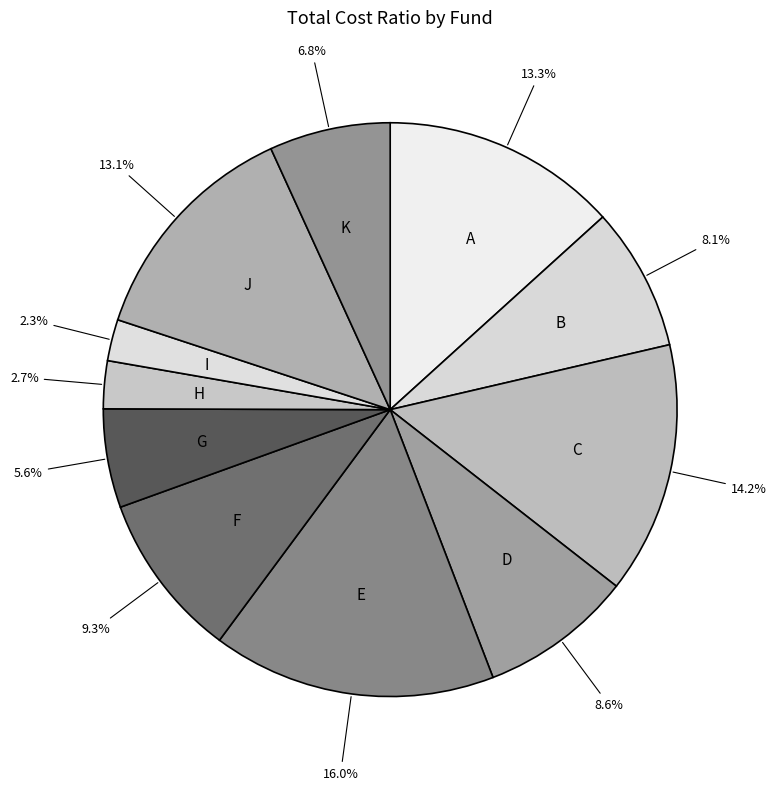

To the nearest percent, what is the difference between the largest and smallest slice percentages?

14%